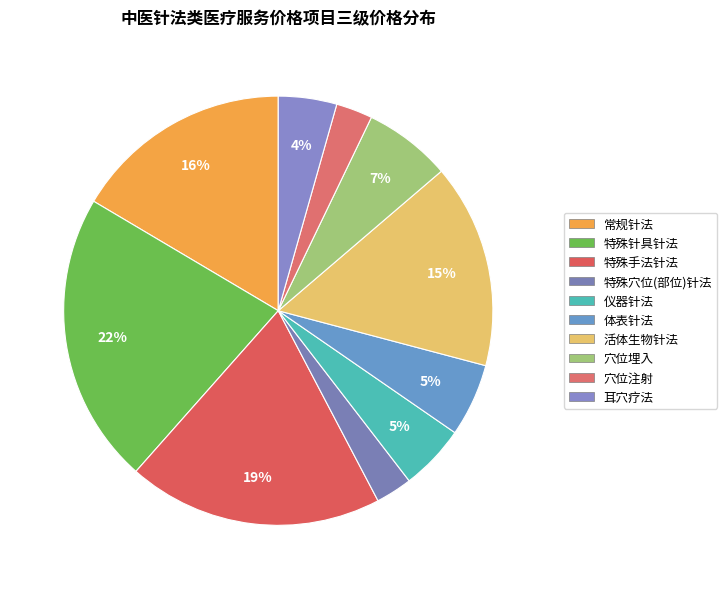

True or false: 活体生物针法 accounts for 15% of the total.

True